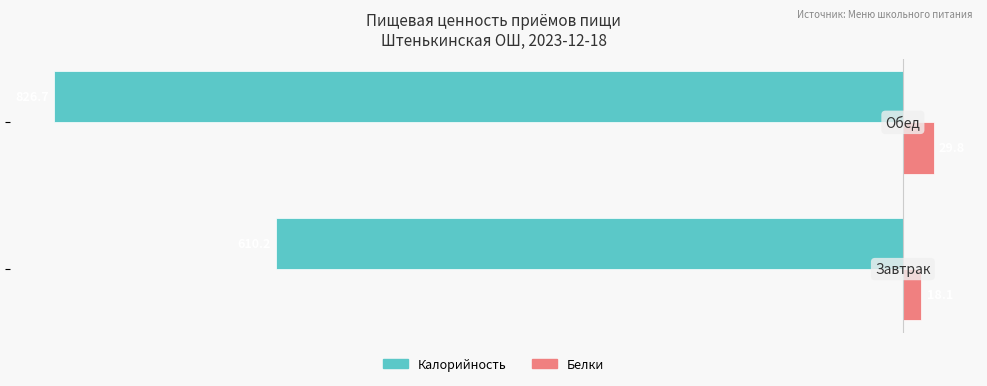

What is the minimum value shown in the chart?

-826.7